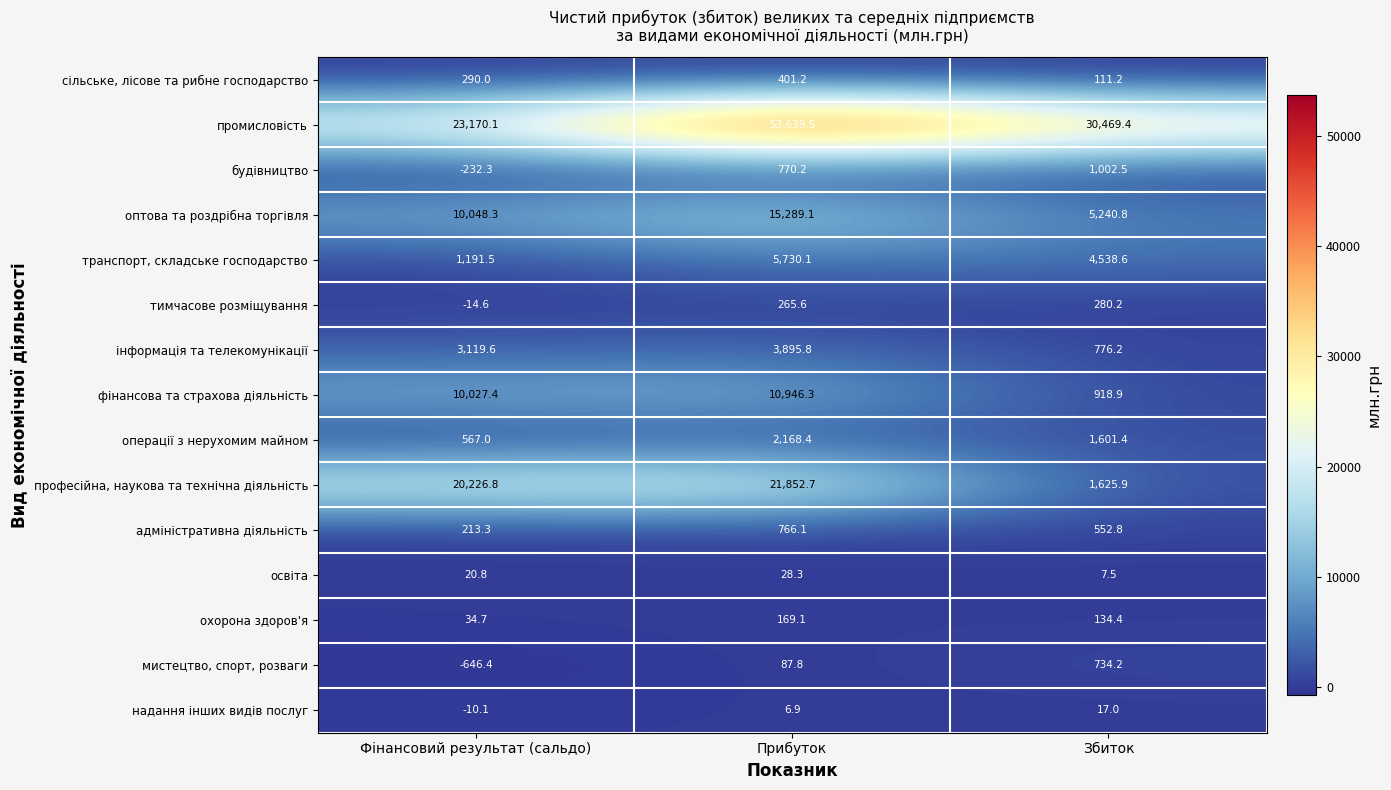

The value of мистецтво, спорт, розваги at Прибуток is 154.9. True or false?

False